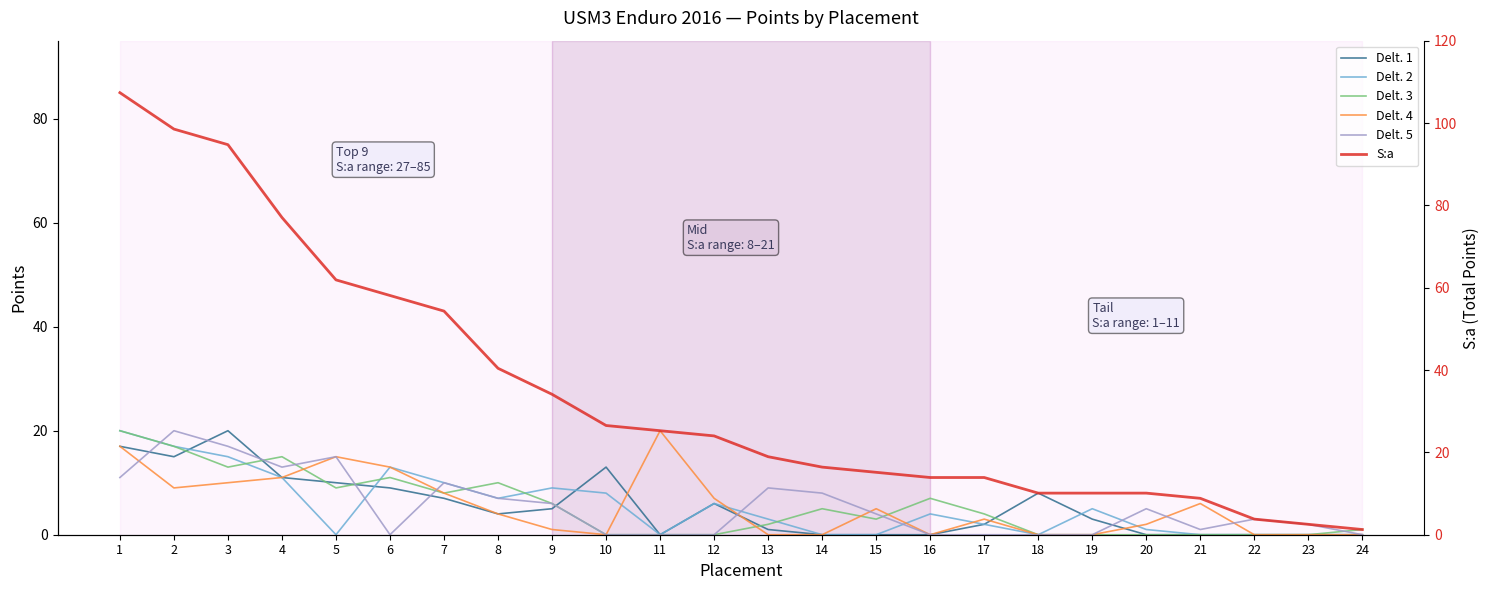

Where is the first local minimum for Delt. 1?

2